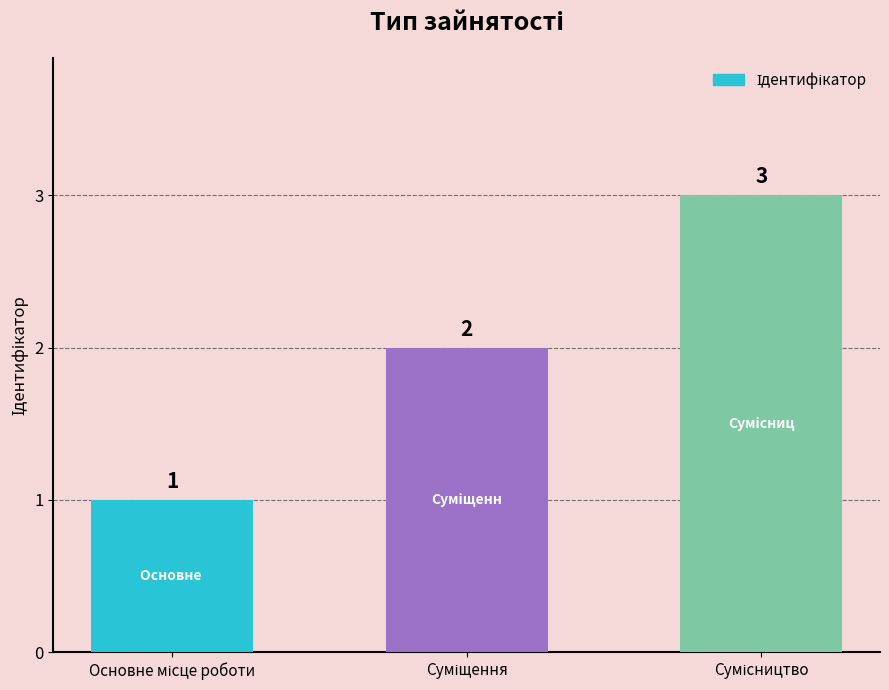

Does the chart contain stacked bars?

No